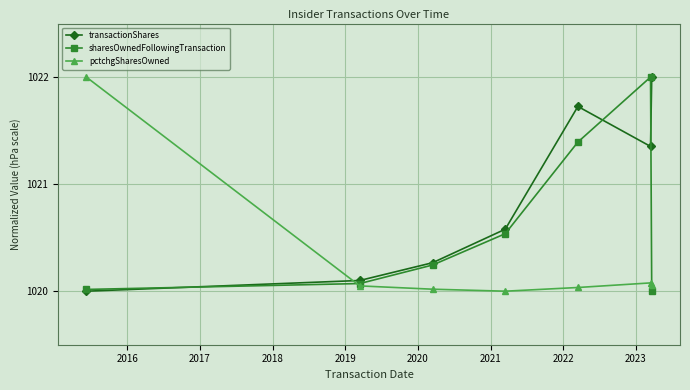

How many times do pctchgSharesOwned and sharesOwnedFollowingTransaction cross each other?

2